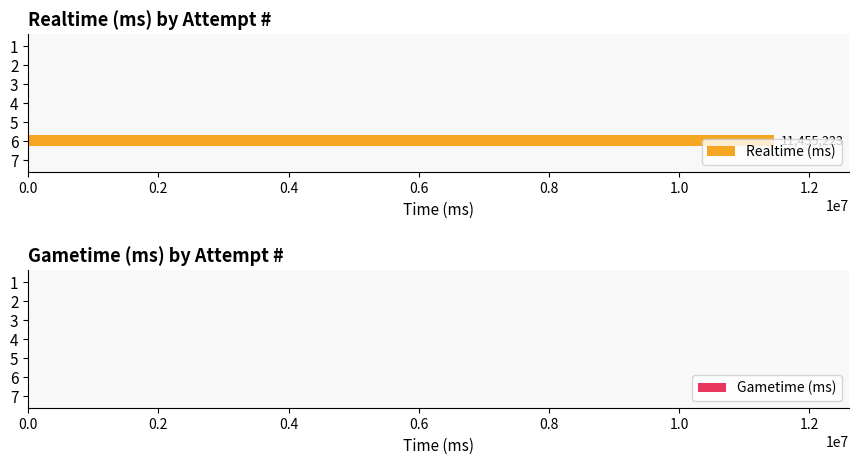

What is the change in value from 6 to 2?

-11455223